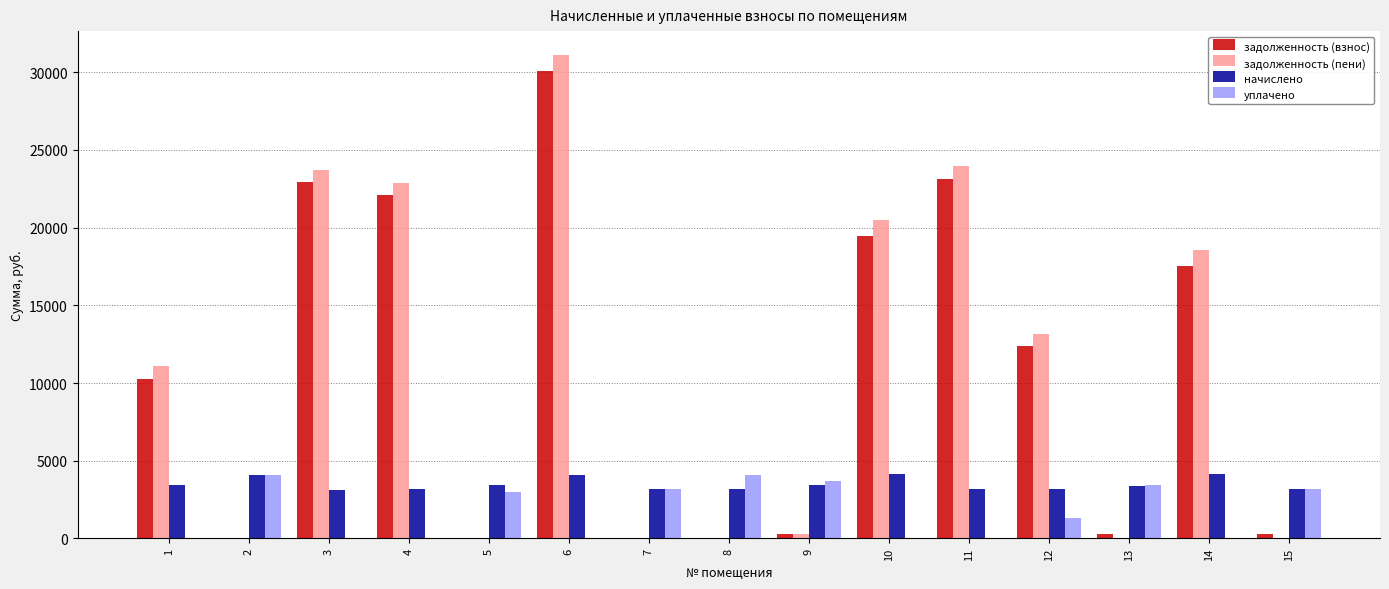

At which category is the sum across all series the highest?

6